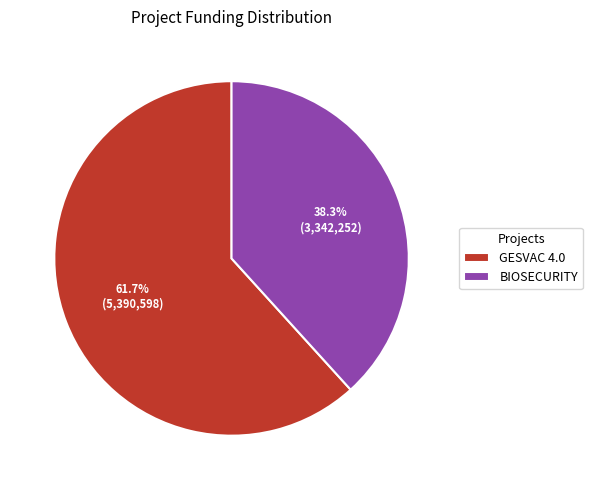

The GESVAC 4.0 slice represents 54% of the pie. True or false?

False